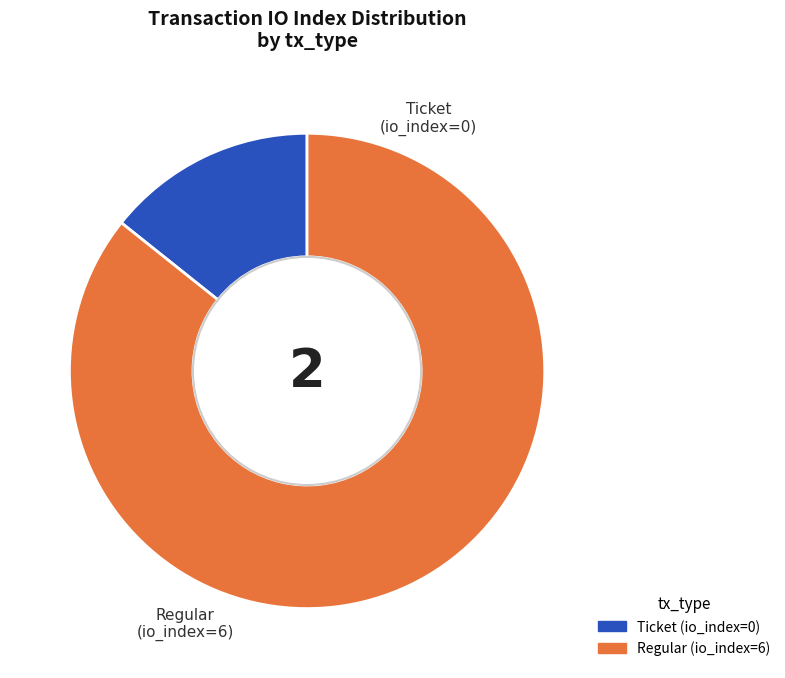

How many slices are in this pie chart?

2